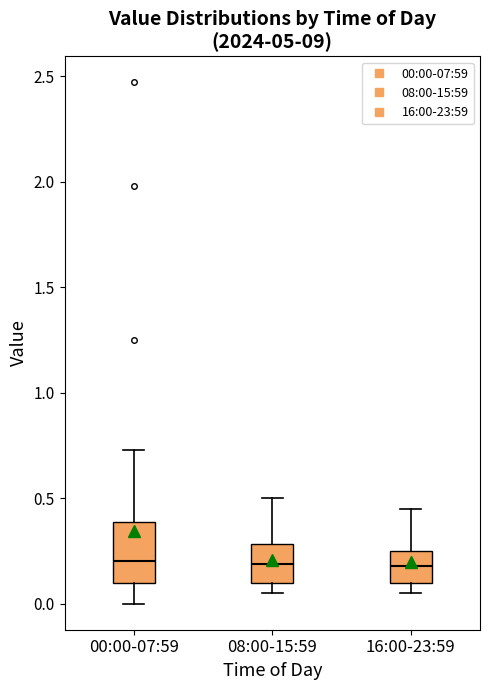

Reading left to right, transcribe this box plot: for each box, give where its median line is, the range the box spans, and where its two whiskers end, as read against the y-axis. The values are not printed on the chart, so give them approximately, as read against the axis.

00:00-07:59: median 0.20, box 0.10 to 0.40, whiskers 0.00 to 0.75
08:00-15:59: median 0.20, box 0.10 to 0.30, whiskers 0.05 to 0.50
16:00-23:59: median 0.20, box 0.10 to 0.25, whiskers 0.05 to 0.45